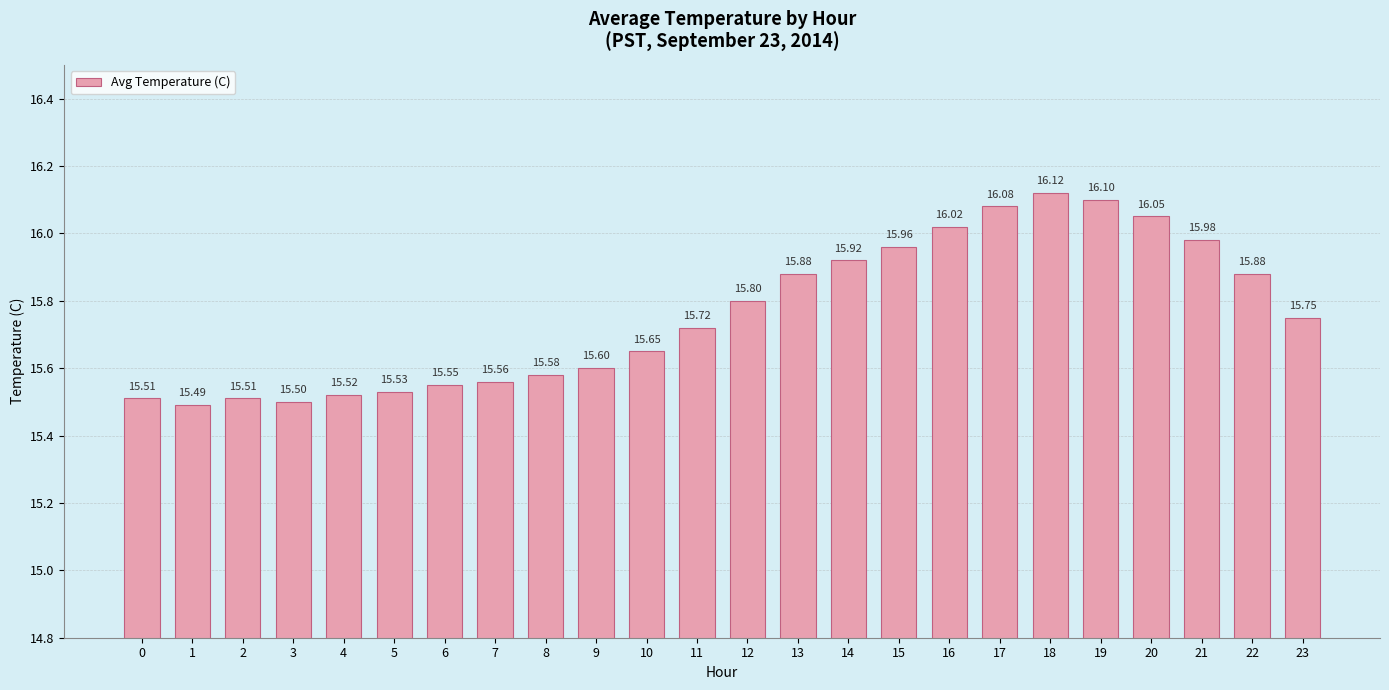

What is the change in value from 6 to 16?

+0.5